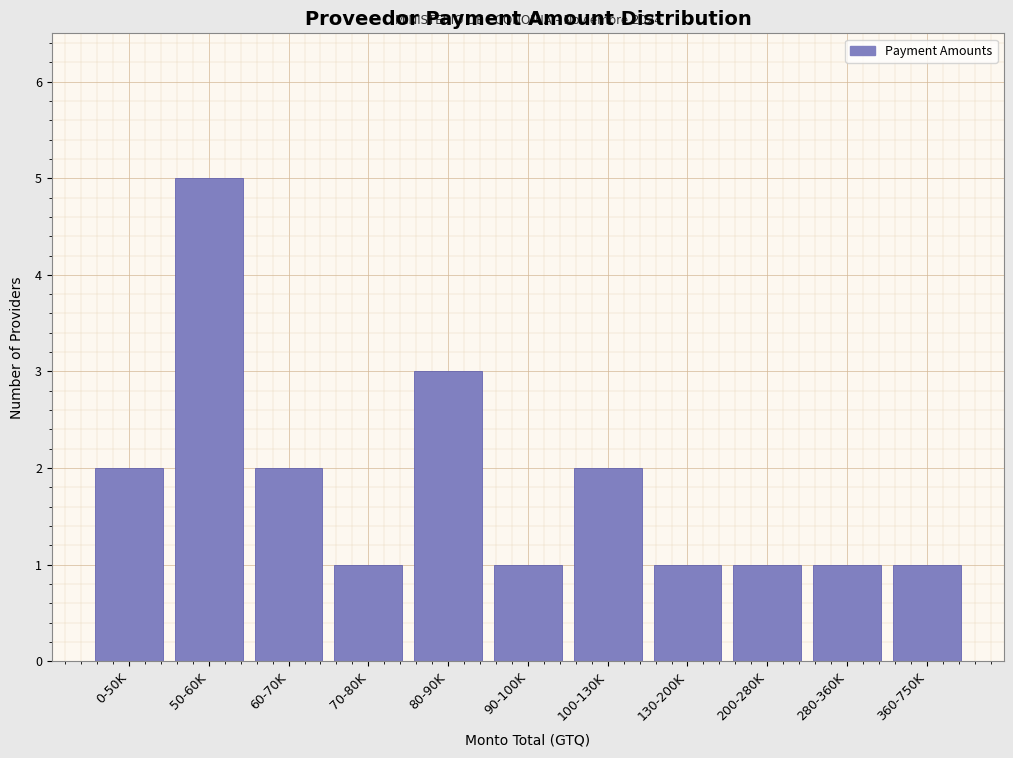

Reading left to right, extract all data points from this chart.

0-50K=2	50-60K=5	60-70K=2	70-80K=1	80-90K=3	90-100K=1	100-130K=2	130-200K=1	200-280K=1	280-360K=1	360-750K=1